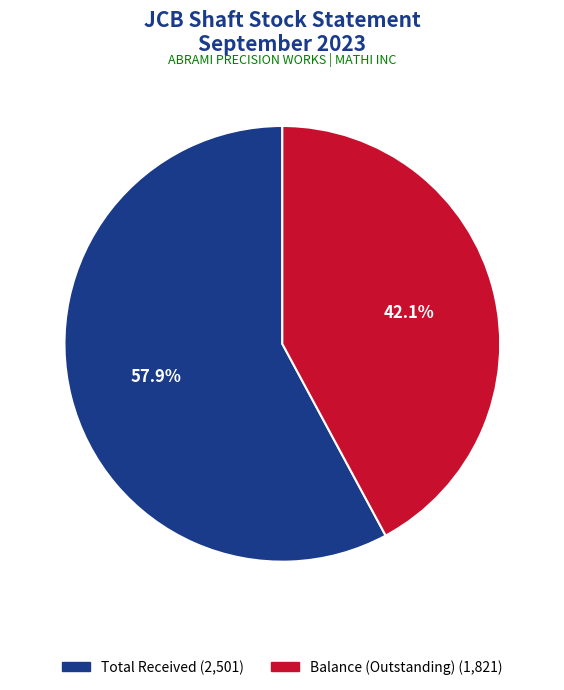

To the nearest percent, what is the difference between the largest and smallest slice percentages?

16%